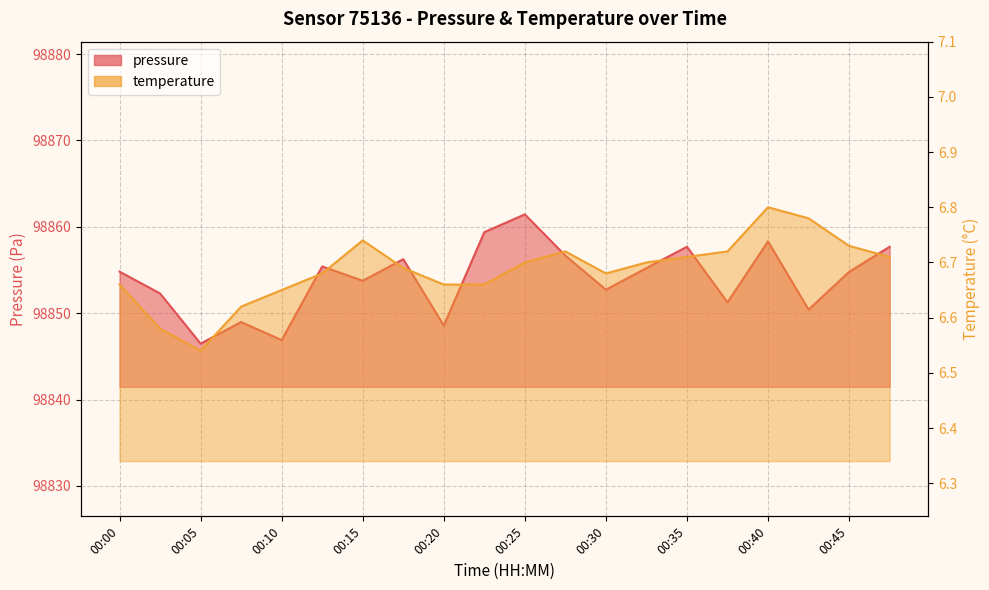

Rank the series by their average value, from highest to lowest.

pressure, temperature